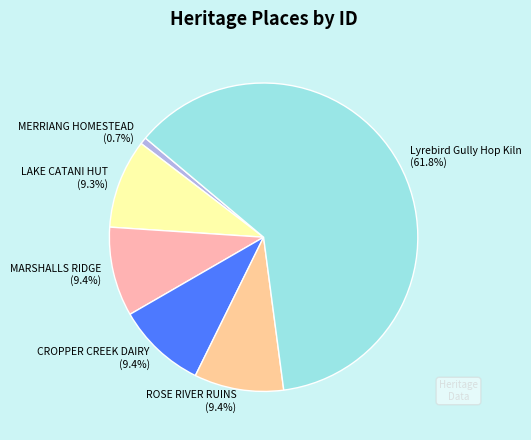

Is it true that MARSHALLS RIDGE is 9% of the pie?

True